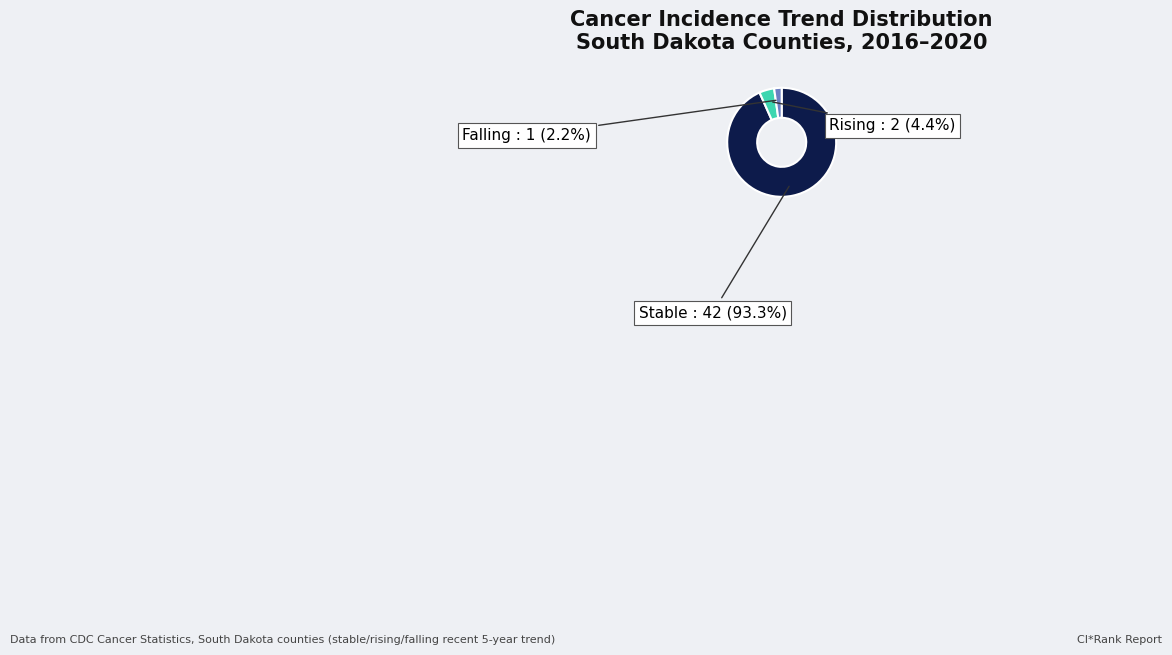

How many slices are in this pie chart?

3